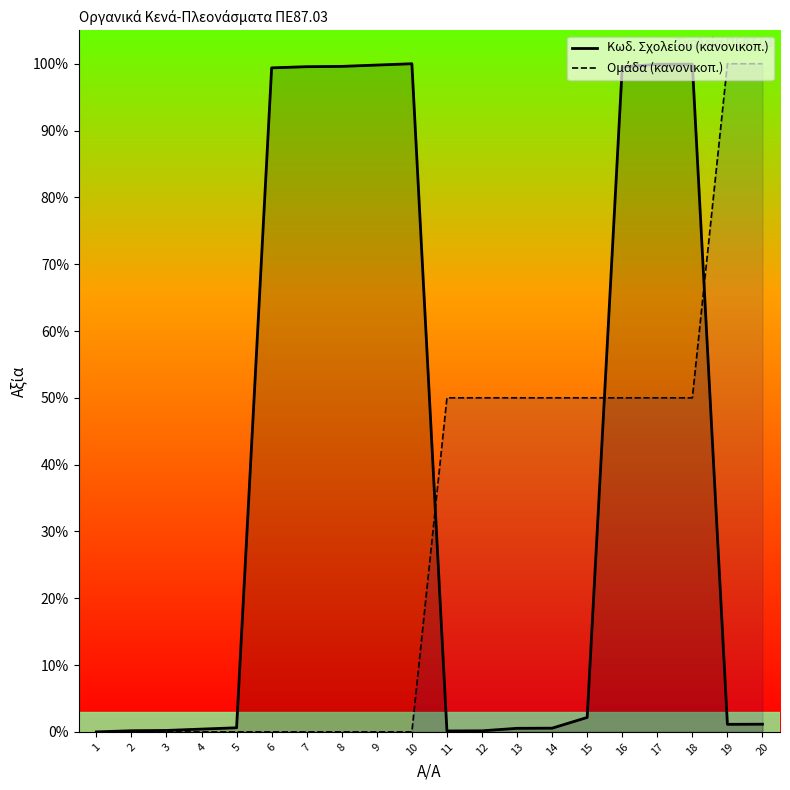

List the labels in order of Κωδ. Σχολείου (κανονικοπ.) value, smallest first.

1, 11, 12, 2, 3, 4, 13, 14, 5, 19, 20, 15, 6, 16, 7, 8, 9, 17, 18, 10